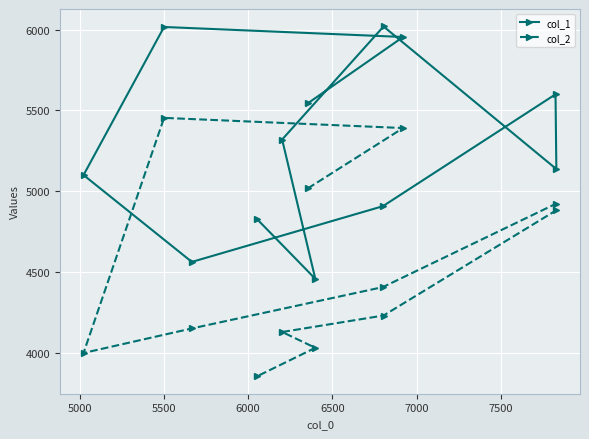

Reading right to left, extract all data points from this chart.

col_1: 4826	4457	5320	6020	5137	5600	4907	4562	5100	6017	5955	5544
col_2: 3854	4030	4128	4230	4882	4921	4406	4150	3998	5454	5391	5017